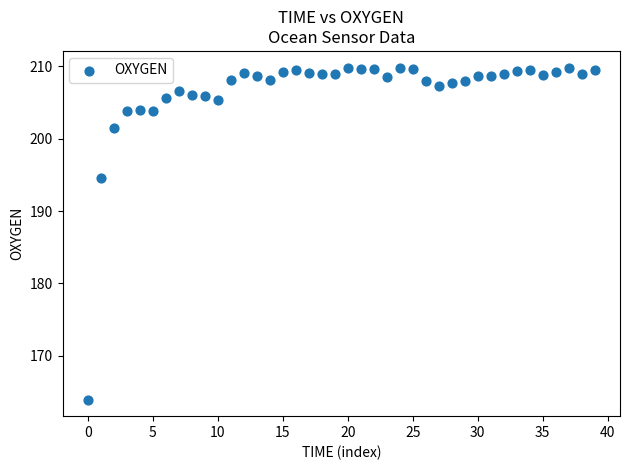

What Y value in the scatter plot is closest to 186?

194.6